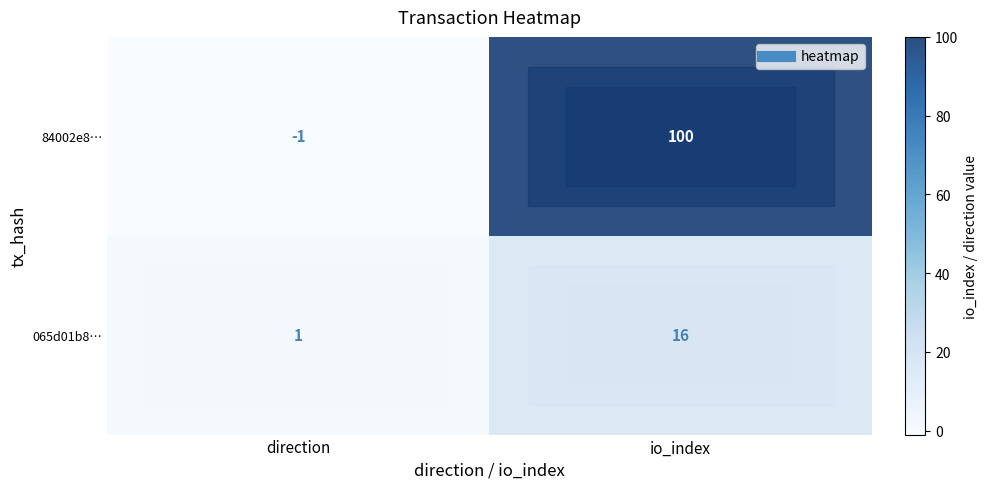

Rank the series by their maximum value, from highest to lowest.

84002e8…, 065d01b8…